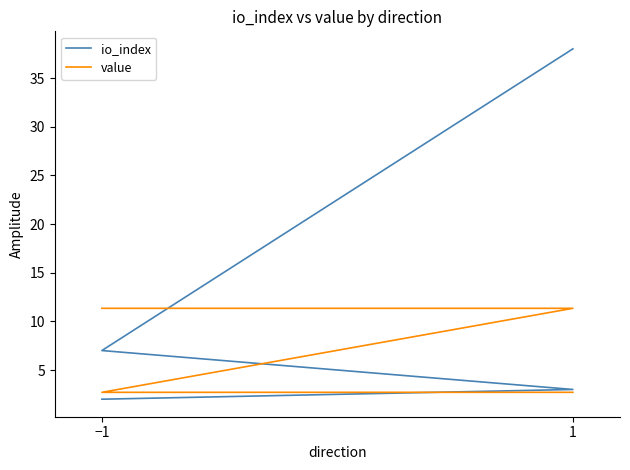

Is this an area chart (filled region under the line)?

No